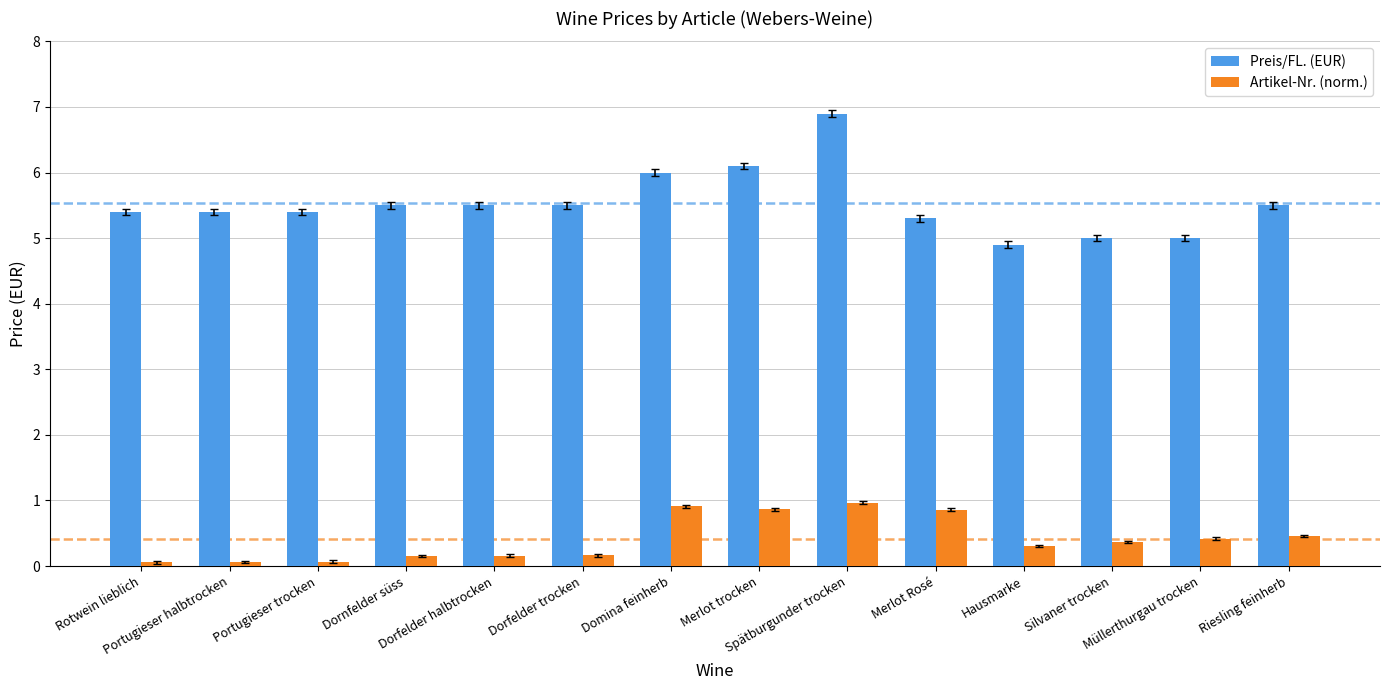

At Müllerthurgau trocken, list the series in order from largest to smallest.

Preis/FL. (EUR), Artikel-Nr. (norm.)